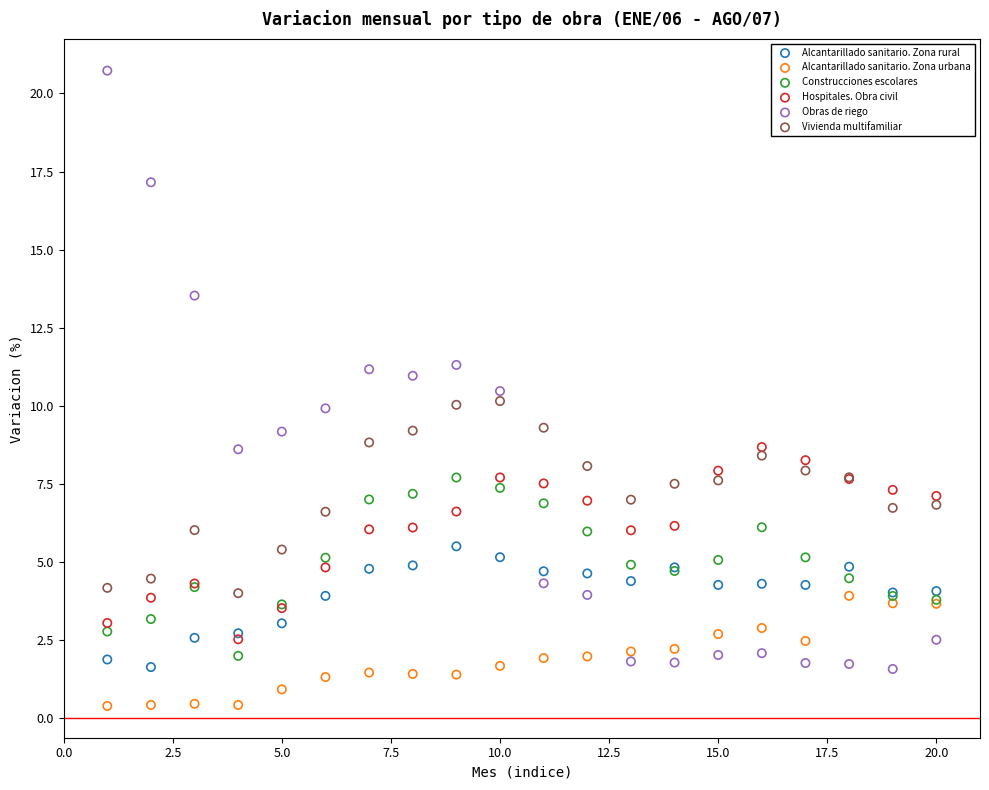

What are all the series names shown in the legend?

Alcantarillado sanitario. Zona rural, Alcantarillado sanitario. Zona urbana, Construcciones escolares, Hospitales. Obra civil, Obras de riego, Vivienda multifamiliar